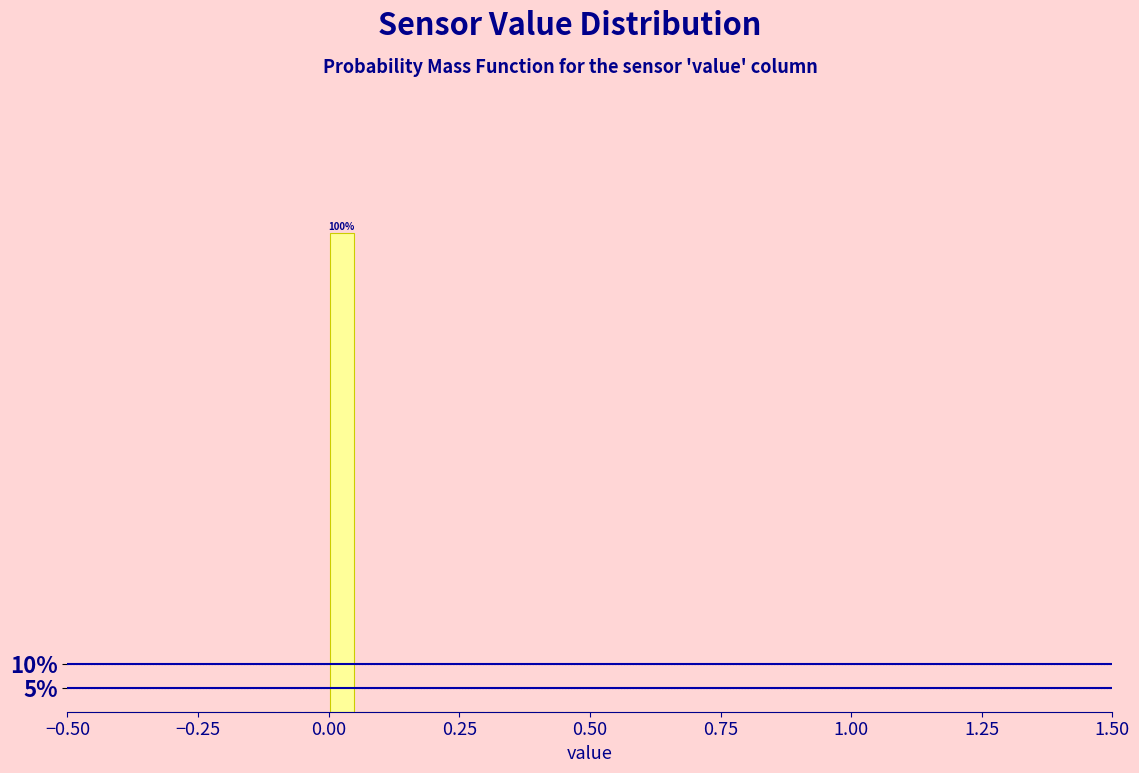

Read against the x-axis, roughly where is the centre of the tallest bar?

0.05